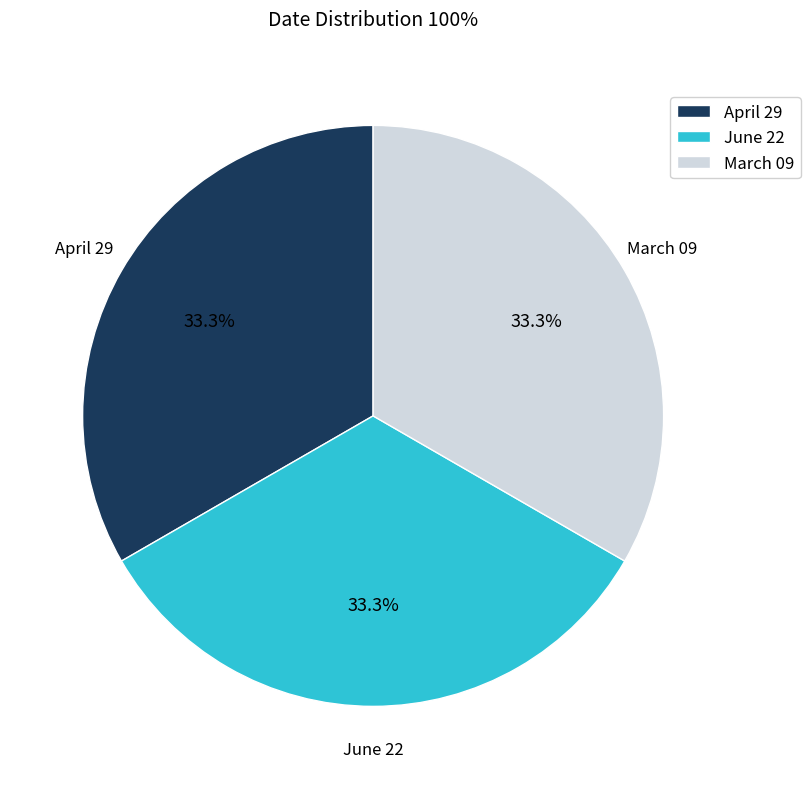

What is the ratio of the value at June 22 to the value at March 09?

1.0